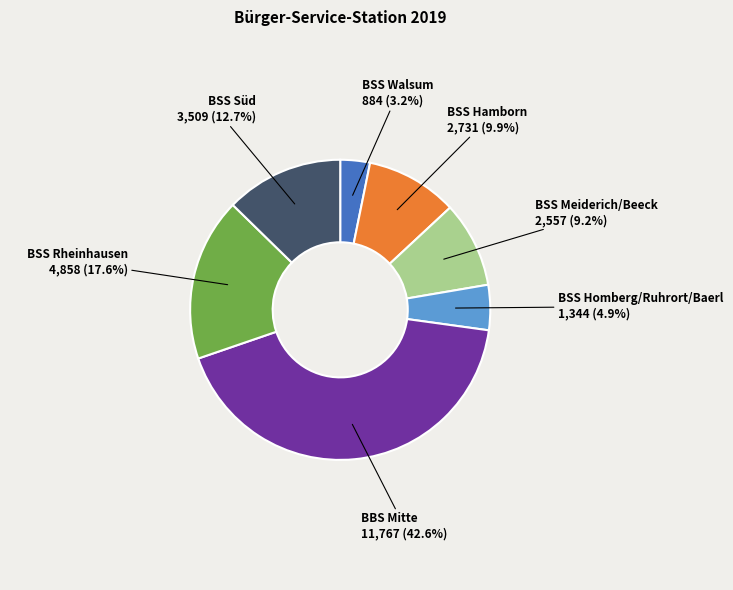

What percentage is the BSS Hamborn slice, to the nearest percent?

10%